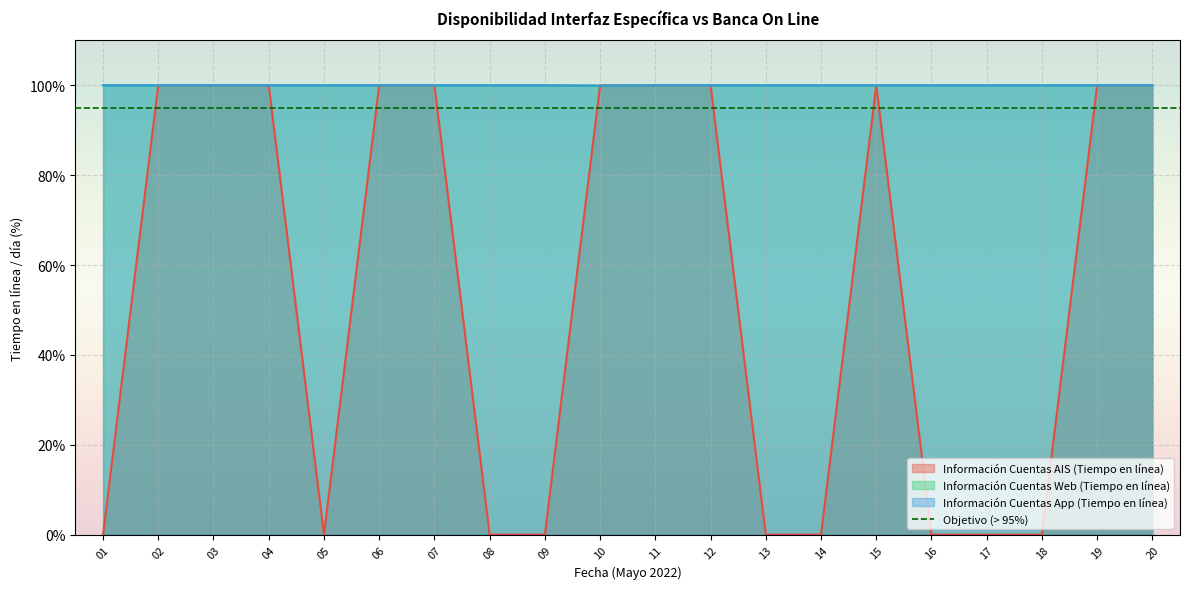

The Información Cuentas Web (Tiempo en línea) series shows 61.6 at 10. True or false?

False